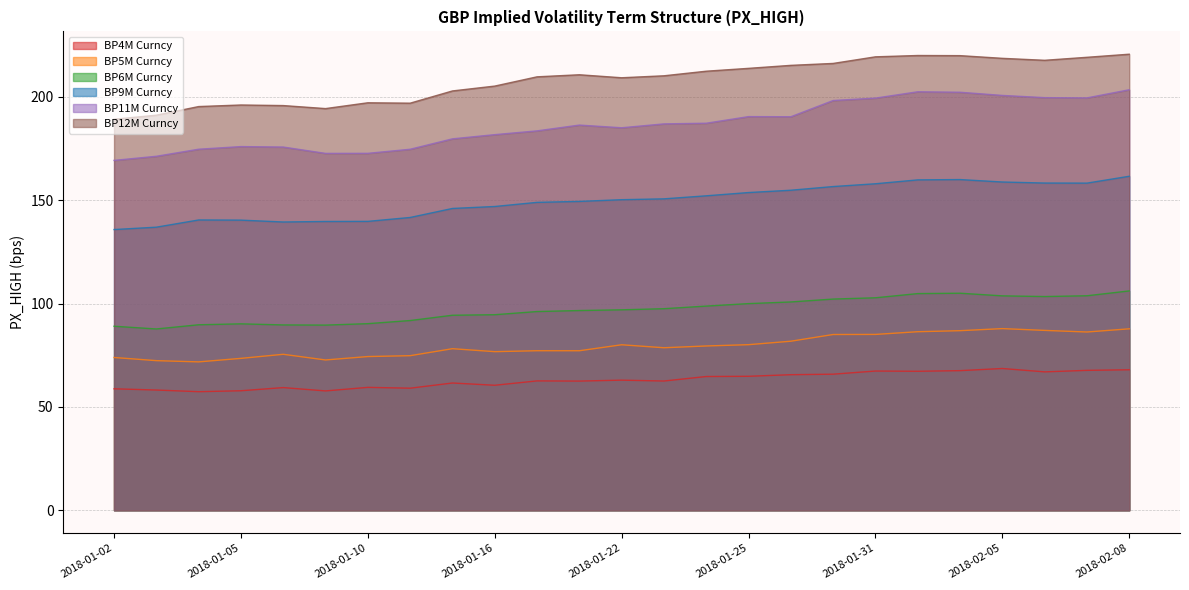

Which series has the widest spread of values?

BP11M Curncy